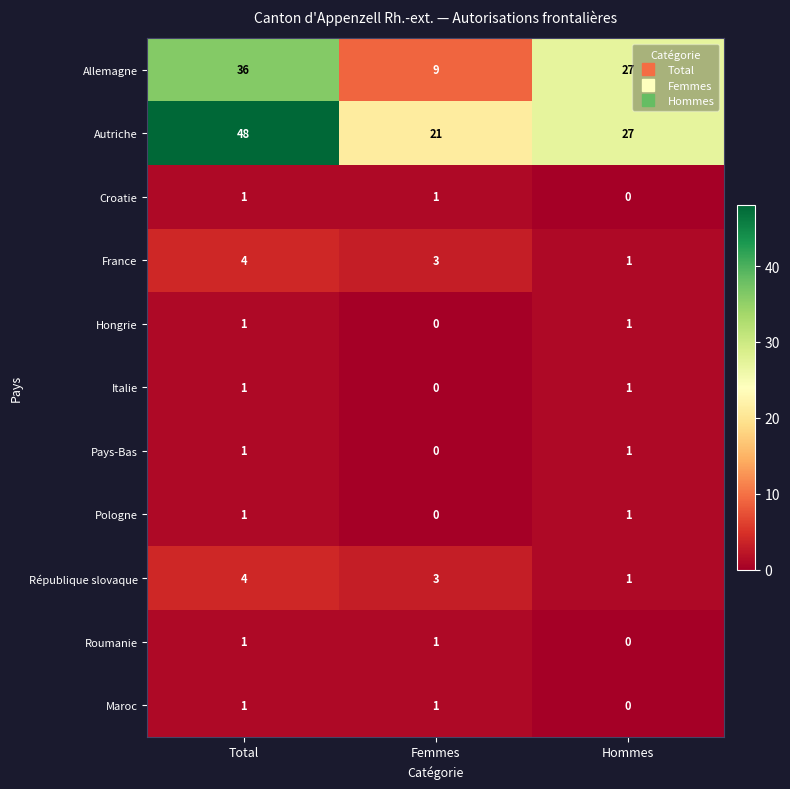

At which category does the chart reach its peak across all series?

Total